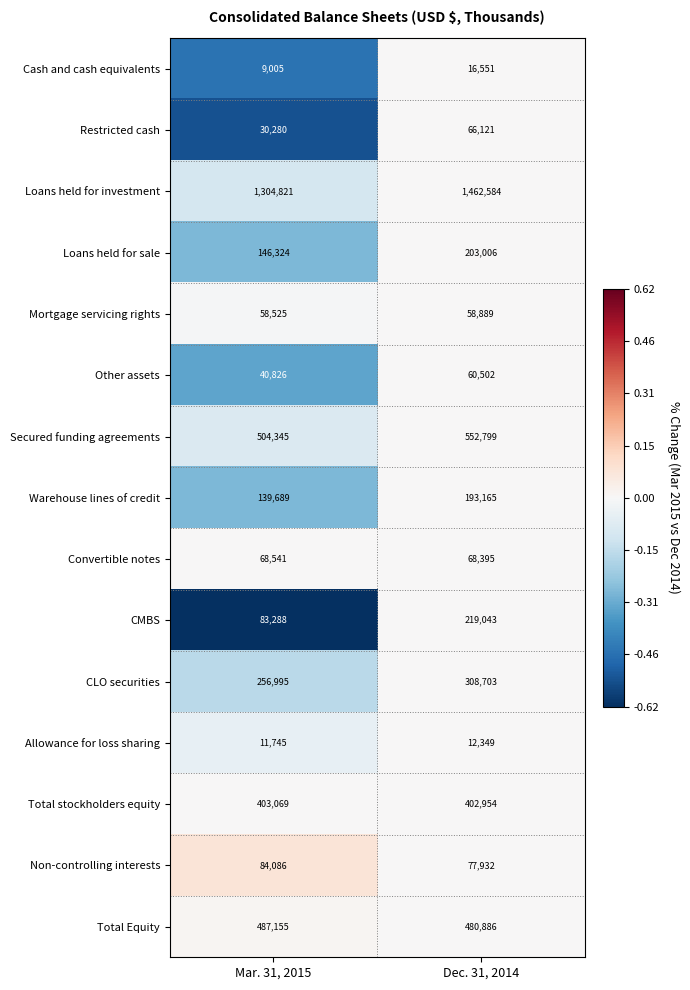

True or false: Mortgage servicing rights has a value of 31309 at Mar. 31, 2015.

False